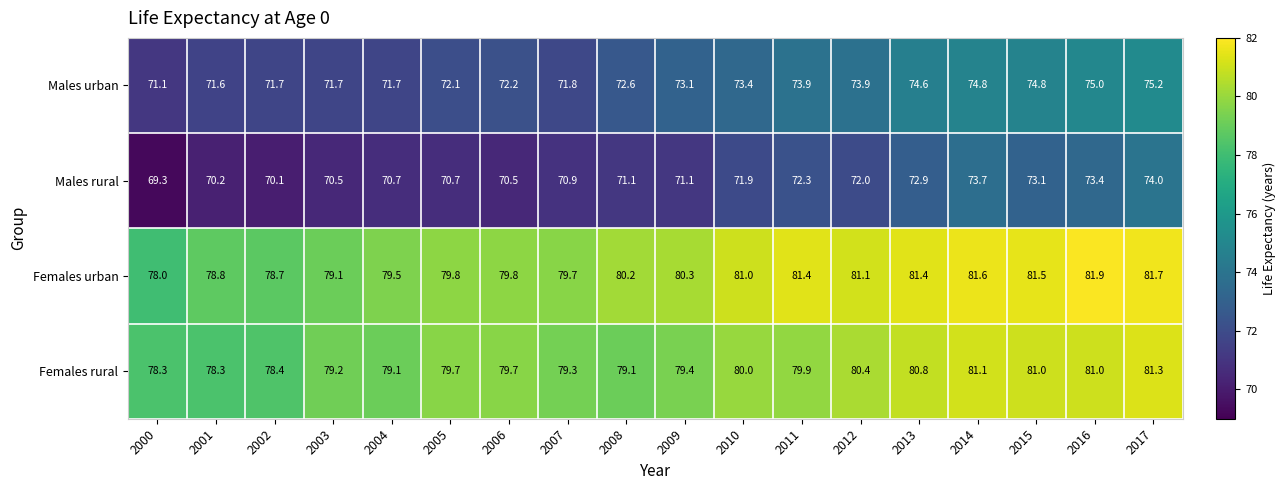

At which label does Females urban first exceed 80?

2008